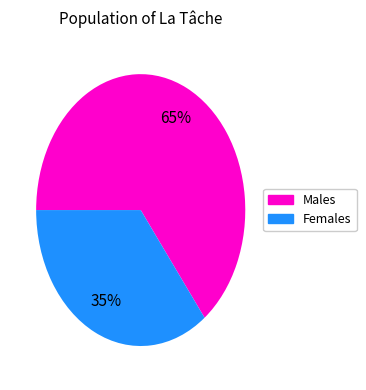

To the nearest percent, what is the average slice percentage?

50%